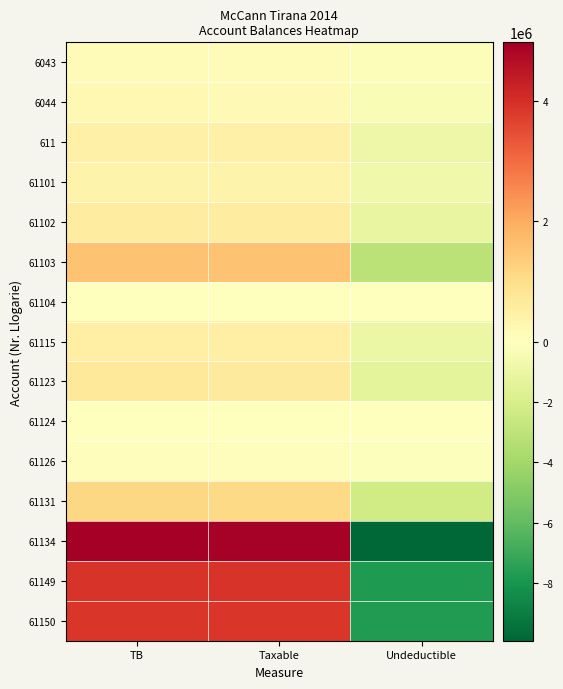

Reading left to right, what are all the values shown in this chart?

6043: TB=83409.0	Taxable=83409.0	Undeductible=-166818.1
6044: TB=196039.6	Taxable=183217.6	Undeductible=-379257.3
611: TB=455356.2	Taxable=455356.2	Undeductible=-910712.4
61101: TB=383014.6	Taxable=383014.6	Undeductible=-766029.1
61102: TB=578383.8	Taxable=578383.8	Undeductible=-1156767.7
61103: TB=1578355.6	Taxable=1574435.6	Undeductible=-3152791.3
61104: TB=35300.0	Taxable=35300.0	Undeductible=-70600.0
61115: TB=478001.1	Taxable=477751.1	Undeductible=-955752.2
61123: TB=670120.7	Taxable=651620.7	Undeductible=-1321741.5
61124: TB=20604.4	Taxable=20604.4	Undeductible=-41208.8
61126: TB=54363.3	Taxable=49263.3	Undeductible=-103626.7
61131: TB=1155329.5	Taxable=1127329.5	Undeductible=-2282659.0
61134: TB=4977052.9	Taxable=4933753.9	Undeductible=-9910806.8
61149: TB=3905958.9	Taxable=3905958.9	Undeductible=-7811917.8
61150: TB=3858210.4	Taxable=3858210.4	Undeductible=-7716420.7